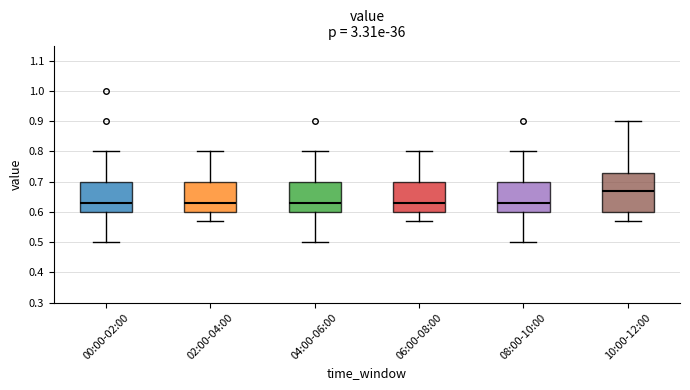

Reading left to right, read every box against the y-axis: the position of its median line, the range the box covers, and the ends of its whiskers. The values are not printed on the chart, so give them approximately, as read against the axis.

00:00-02:00: median 0.63, box 0.60 to 0.70, whiskers 0.50 to 0.80
02:00-04:00: median 0.63, box 0.60 to 0.70, whiskers 0.57 to 0.80
04:00-06:00: median 0.63, box 0.60 to 0.70, whiskers 0.50 to 0.80
06:00-08:00: median 0.63, box 0.60 to 0.70, whiskers 0.57 to 0.80
08:00-10:00: median 0.63, box 0.60 to 0.70, whiskers 0.50 to 0.80
10:00-12:00: median 0.67, box 0.60 to 0.73, whiskers 0.57 to 0.90